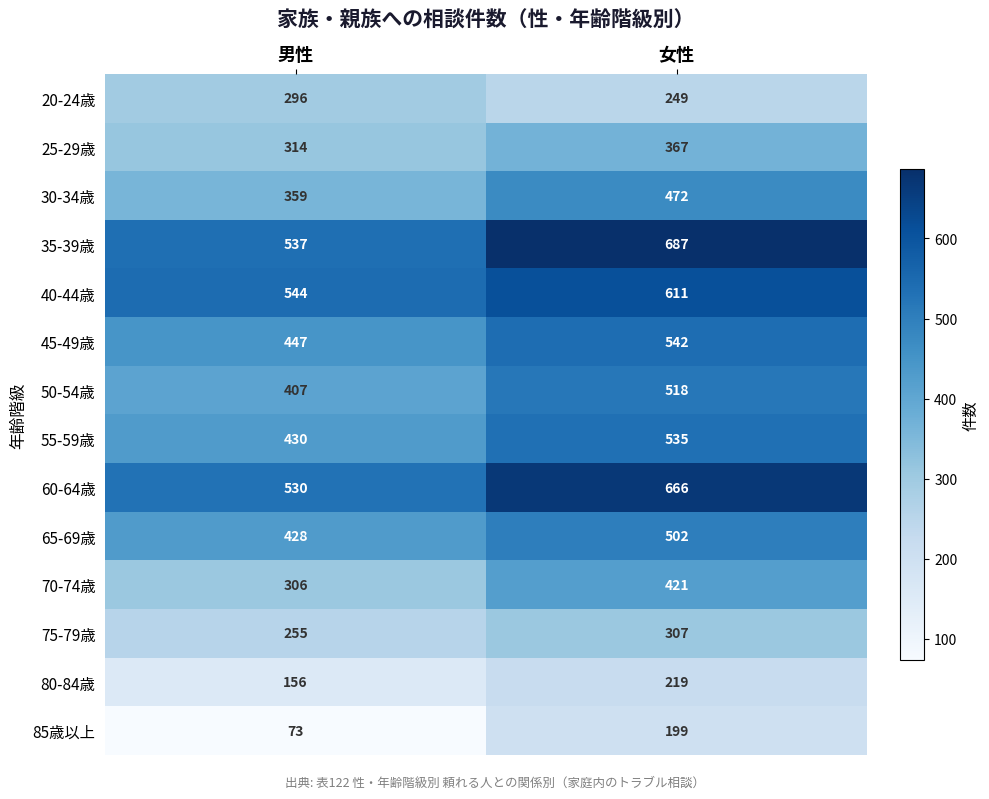

Which series changed the most between 男性 and 女性?

35-39歳